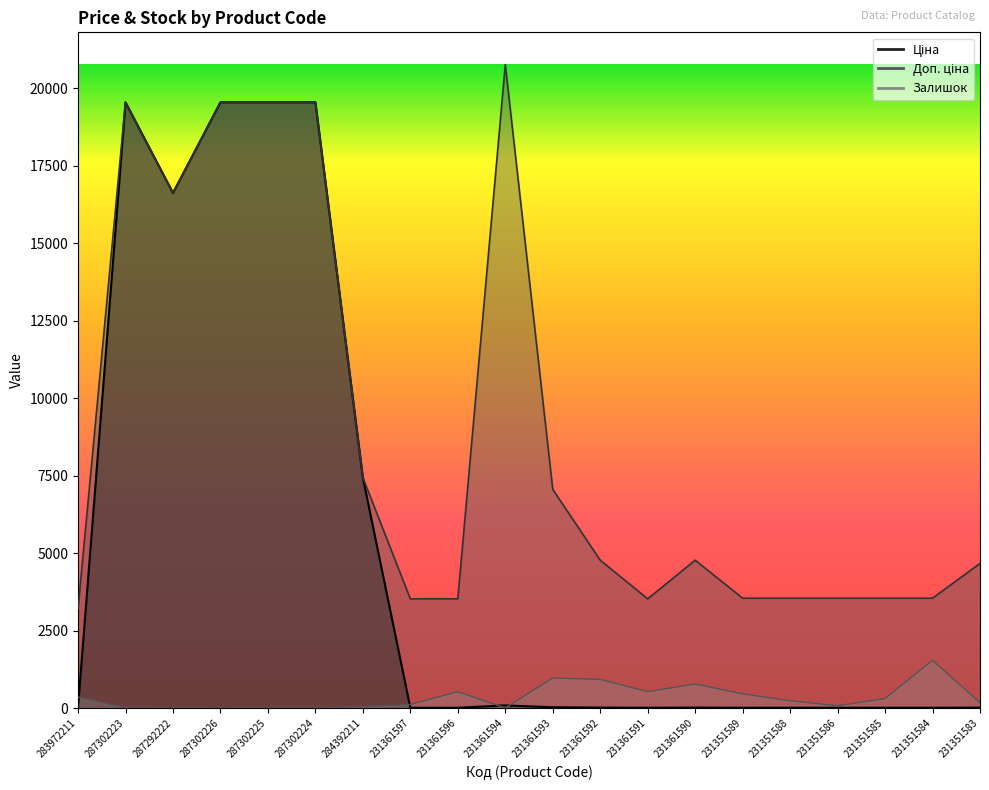

What is the lowest value of the Доп. ціна series?

3205.0